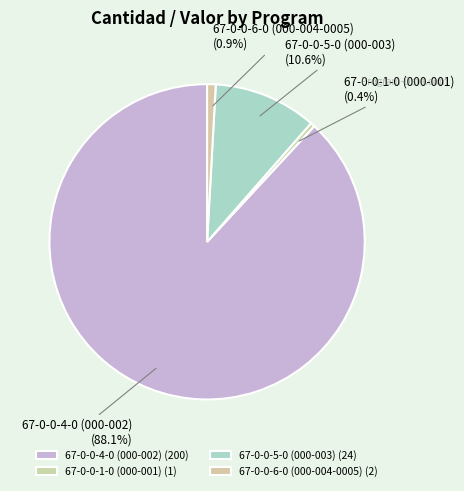

What is the total percentage of 67-0-0-5-0 (000-003) and 67-0-0-4-0 (000-002)?

98.7%